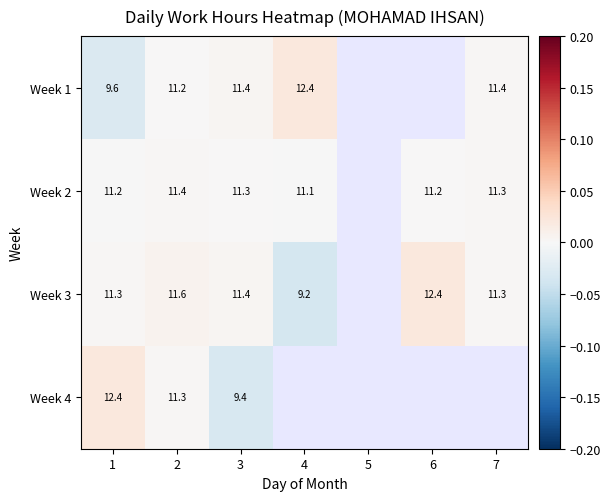

How many values in Week 3 are below zero?

1